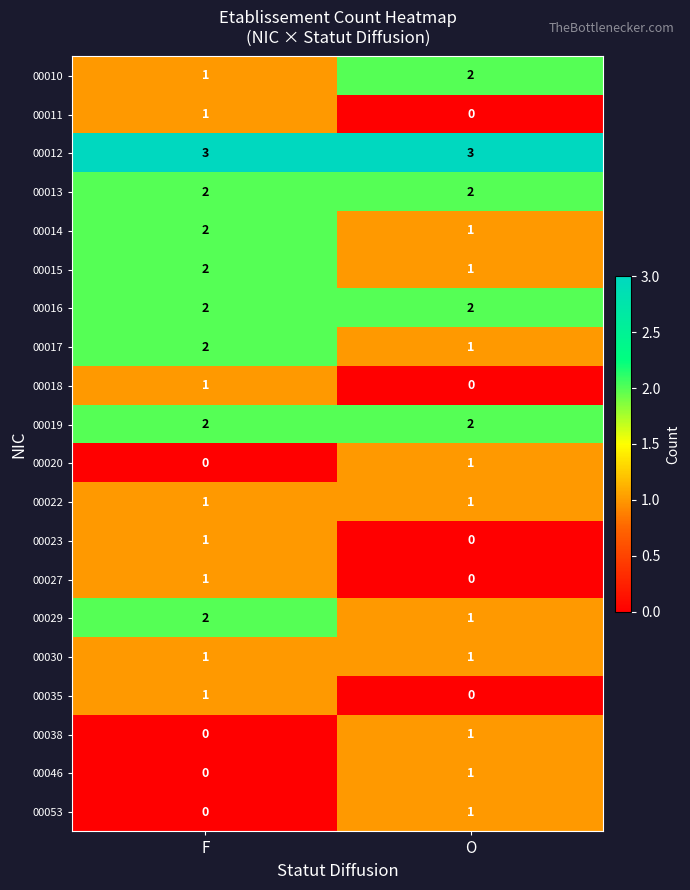

Count the number of categories in the chart.

2